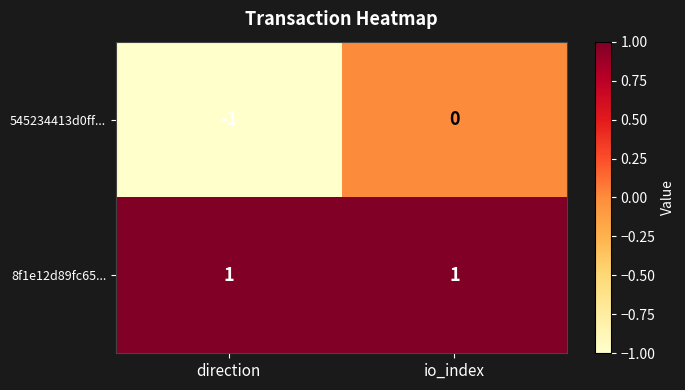

What is the maximum value shown in the chart?

1